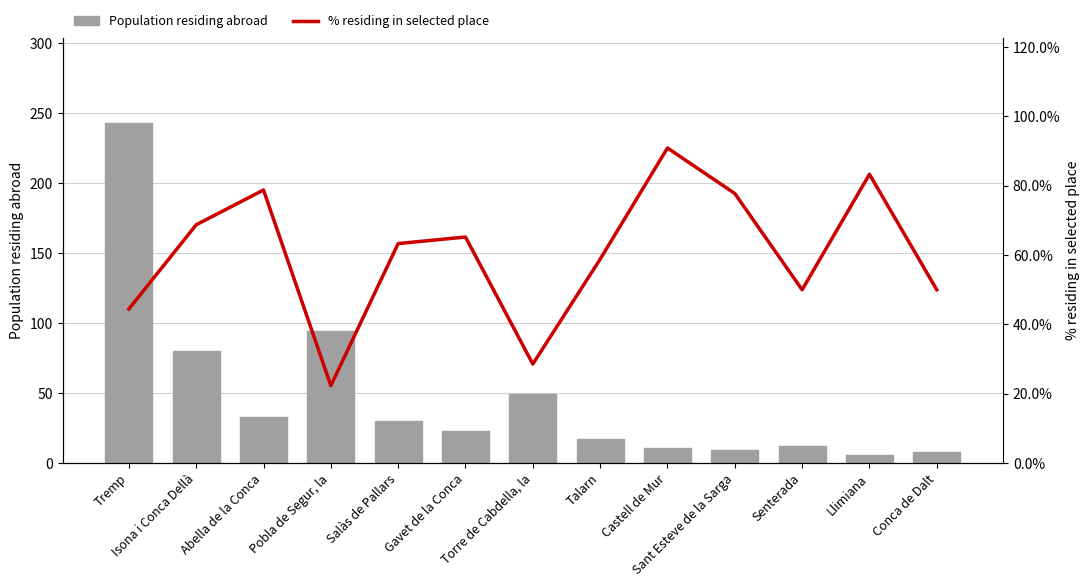

Rank the series at Isona i Conca Dellà from lowest to highest value.

% residing in selected place, Population residing abroad